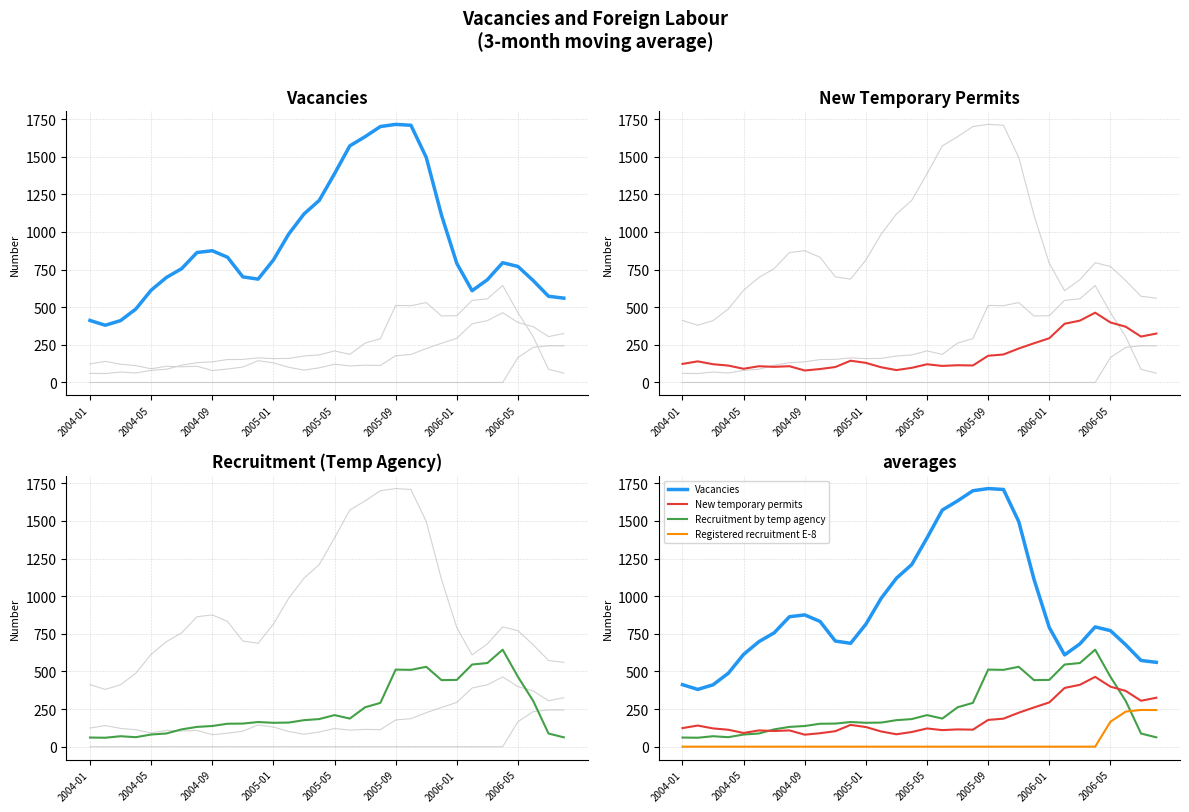

How many data points in Vacancies are above 795?

16